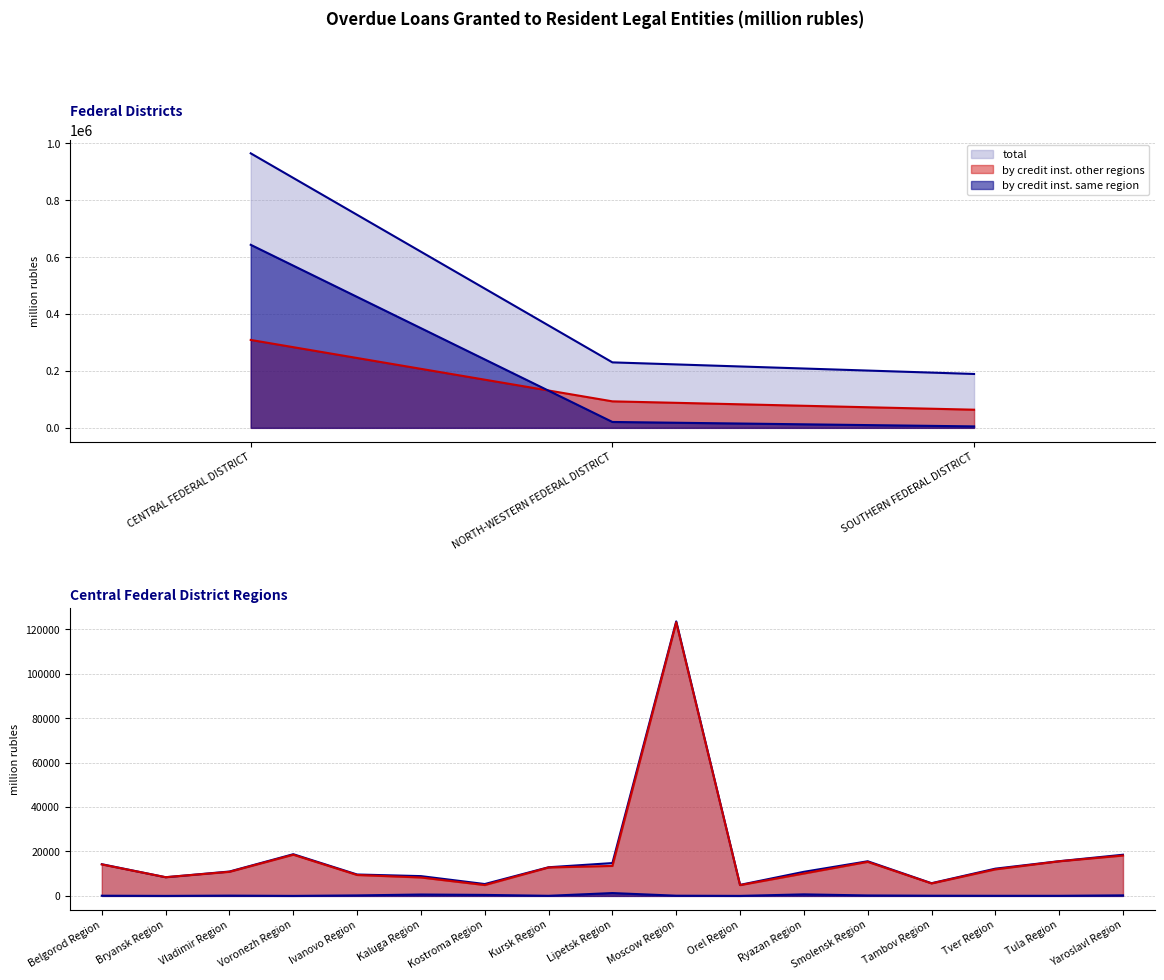

At which category is the sum across all series the highest?

Moscow Region